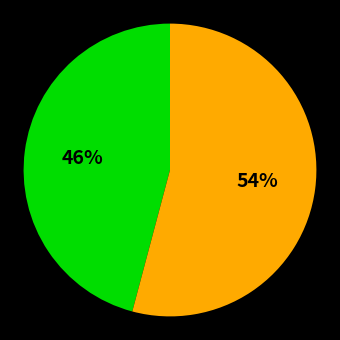

Is there any slice that represents more than half of the pie?

Yes